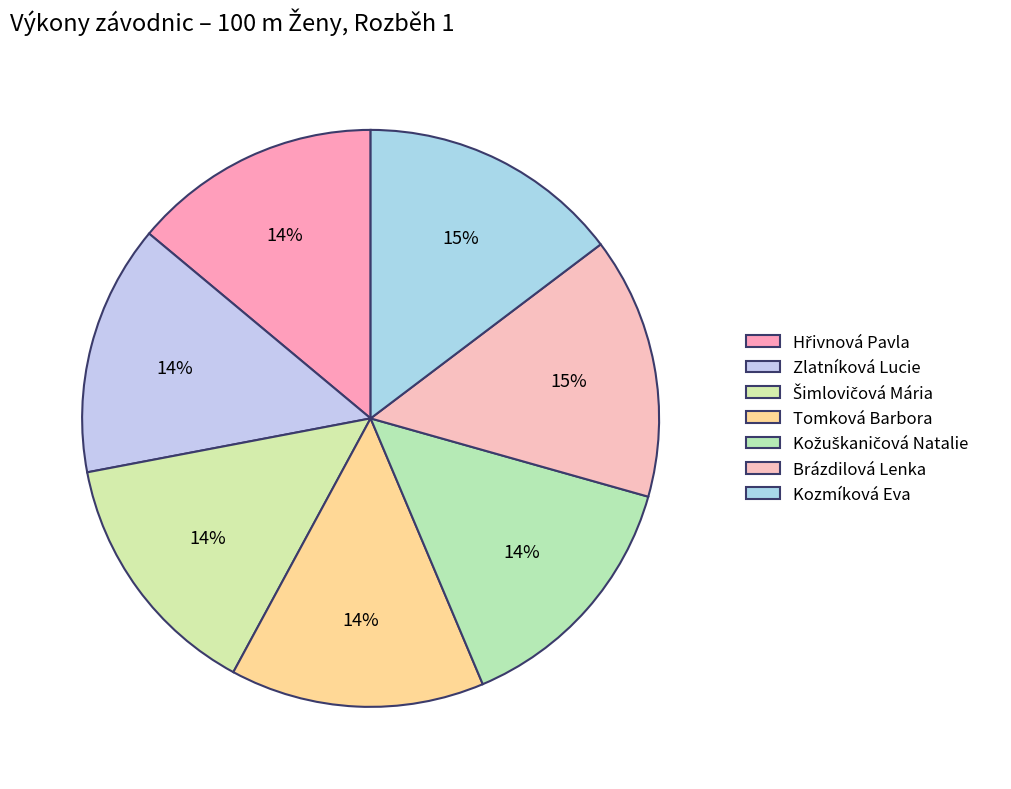

Do Šimlovičová Mária and Hřivnová Pavla together represent more than half of the pie?

No